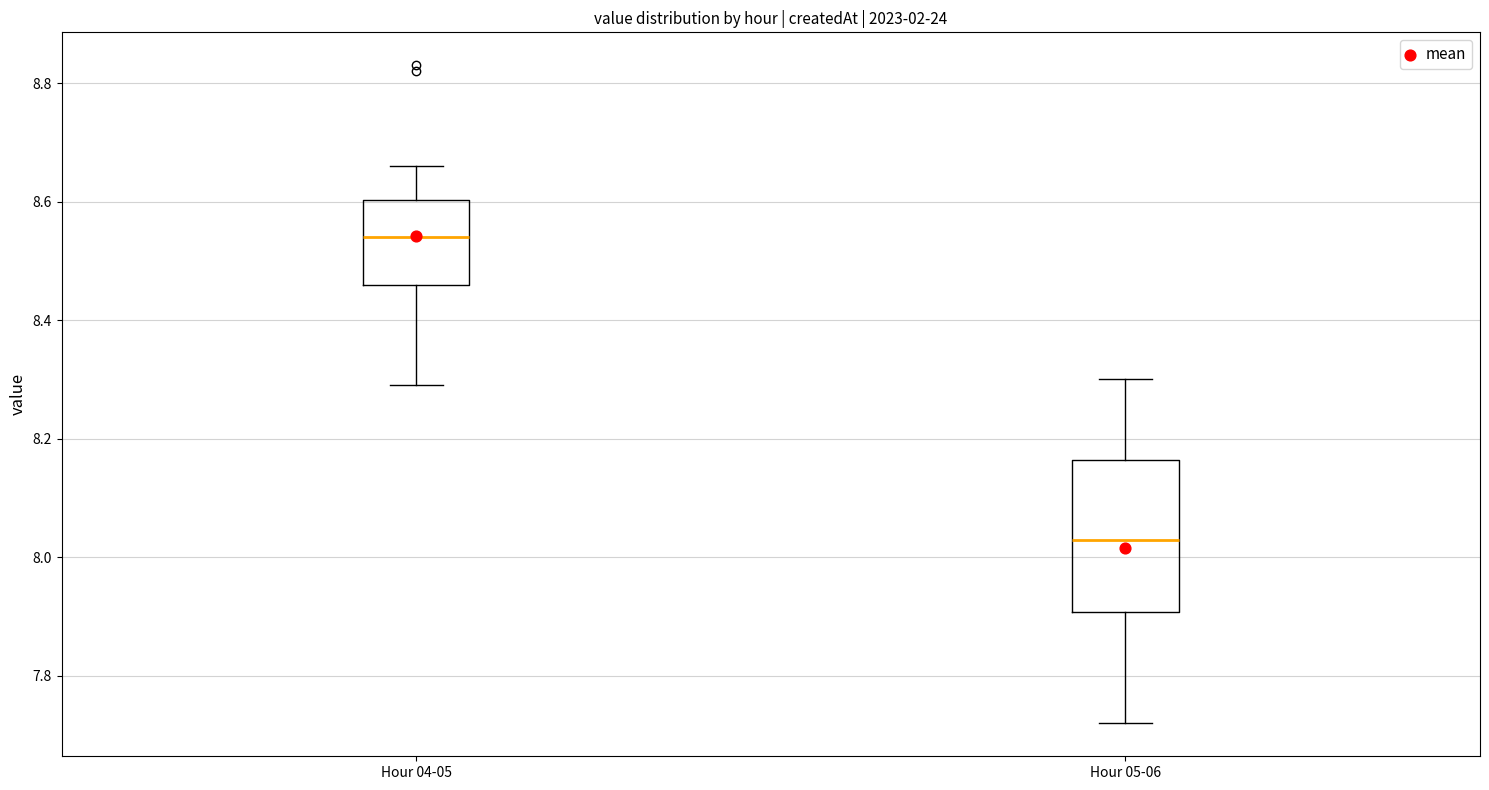

Which box's median line is the highest?

Hour 04-05